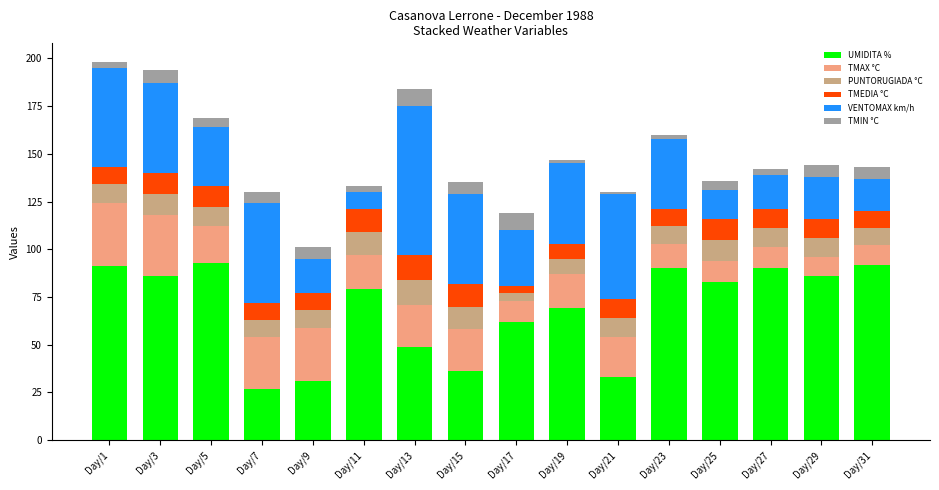

What is the lowest value of the UMIDITA % series?

27